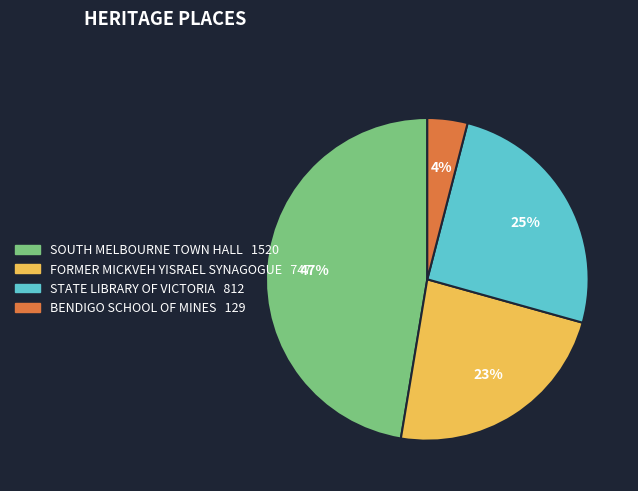

The SOUTH MELBOURNE TOWN HALL slice represents 47% of the pie. True or false?

True